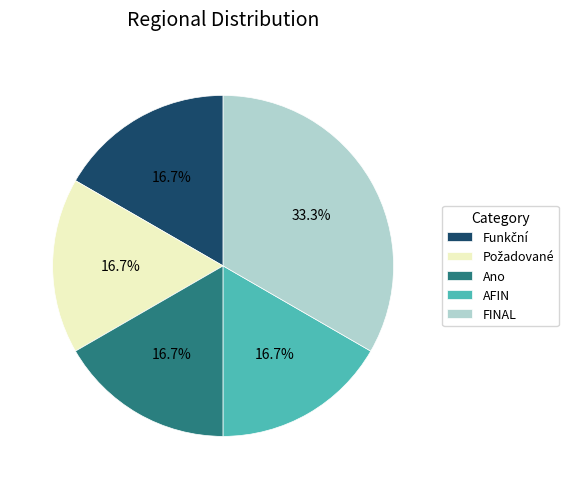

Which has a higher value, FINAL or AFIN?

FINAL